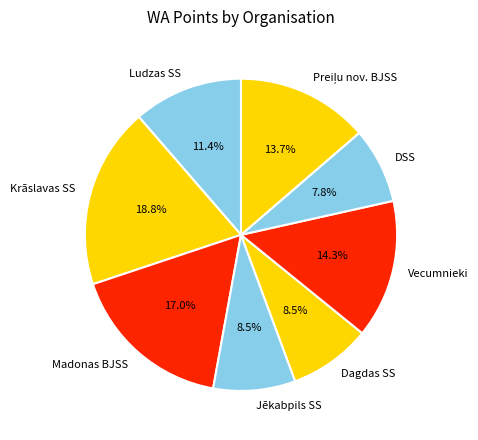

Does Krāslavas SS account for over 50% of the chart?

No